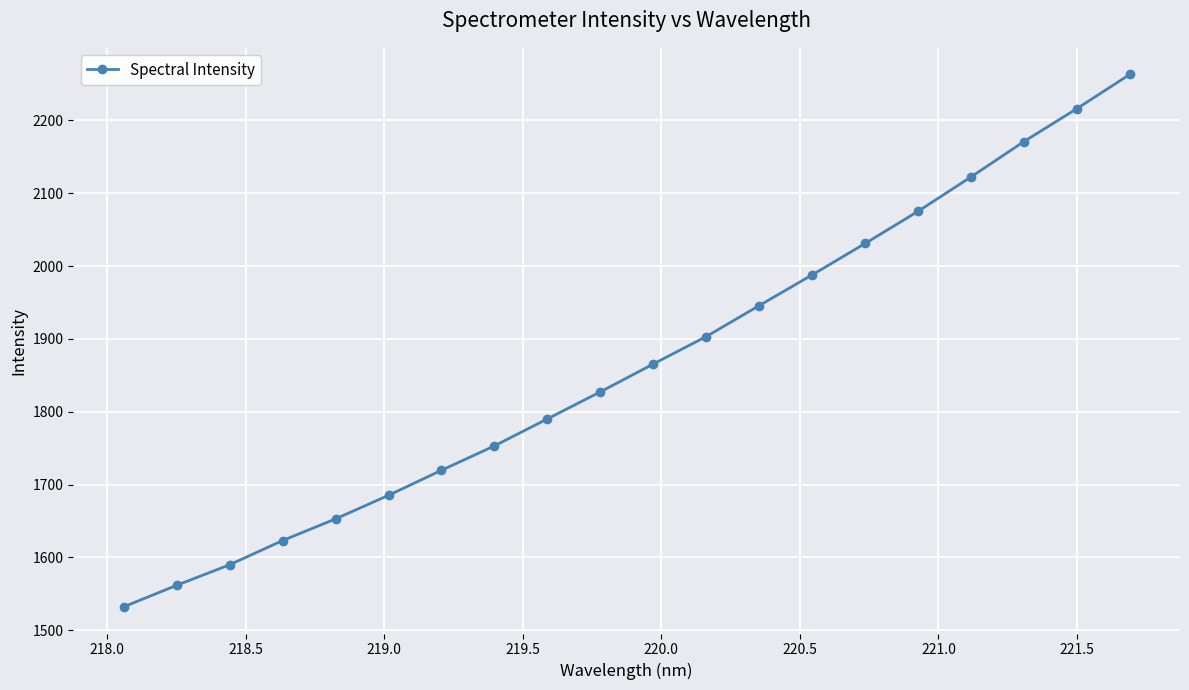

What is the sum of all values?

37316.9